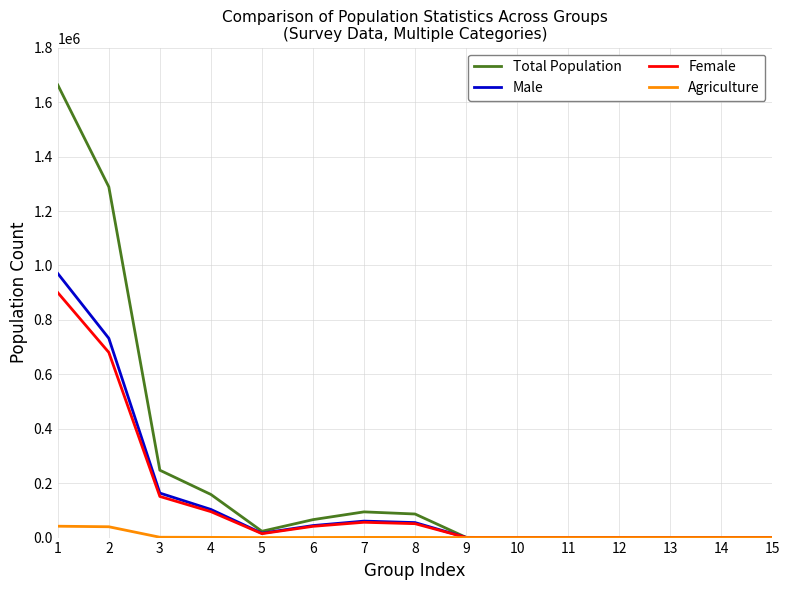

The Agriculture series shows 41777 at 1. True or false?

True